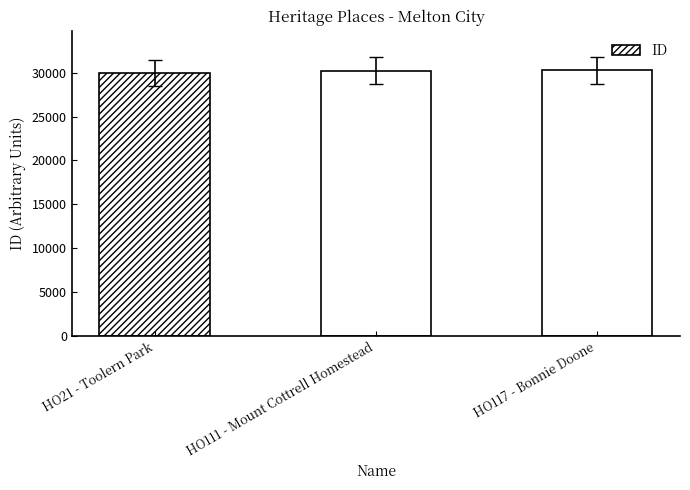

What is the average value?

30165